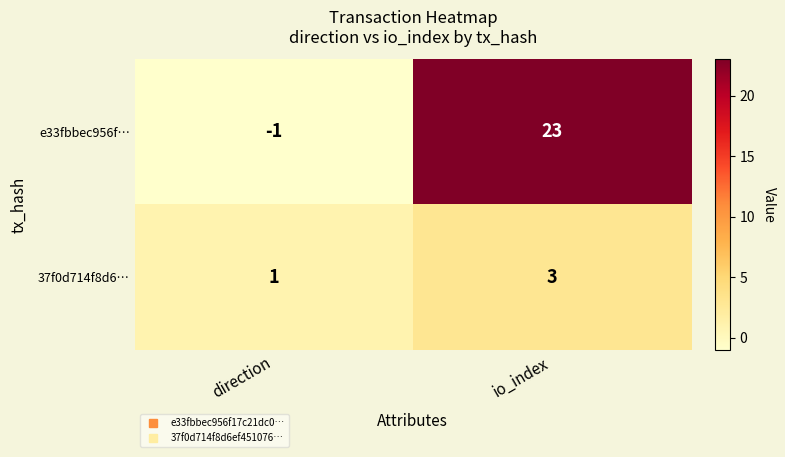

What is the difference between the highest and lowest values at io_index?

20